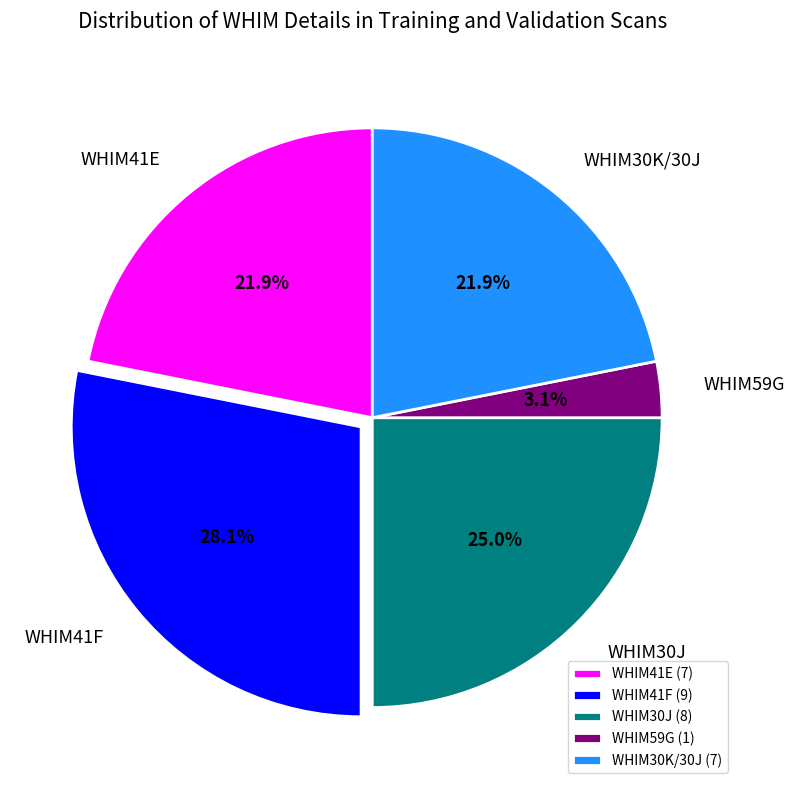

To the nearest percent, what is the difference between the WHIM30K/30J and WHIM30J slice percentages?

3%